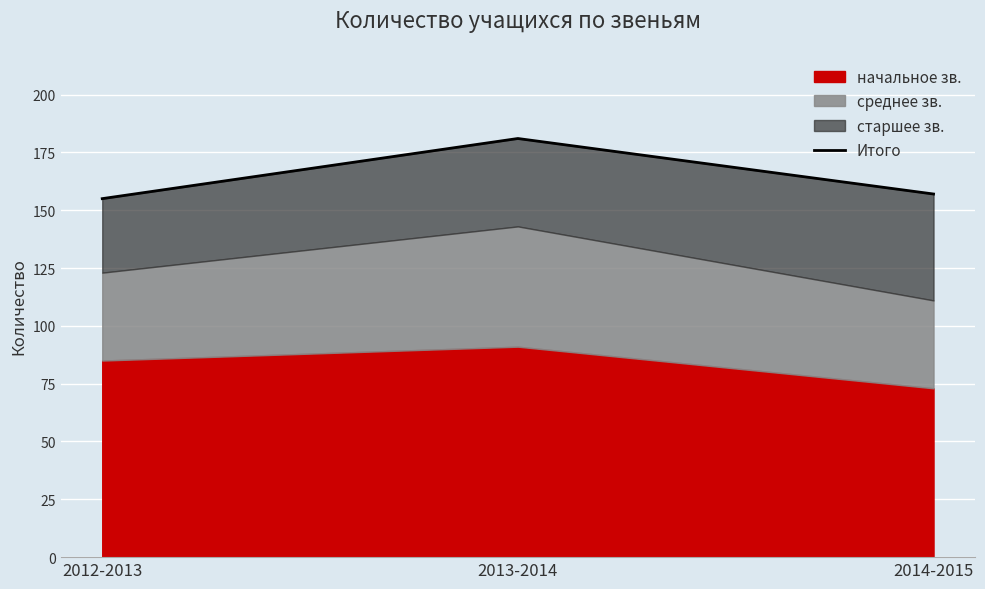

Reading left to right, transcribe all the data shown in this chart.

155	181	157